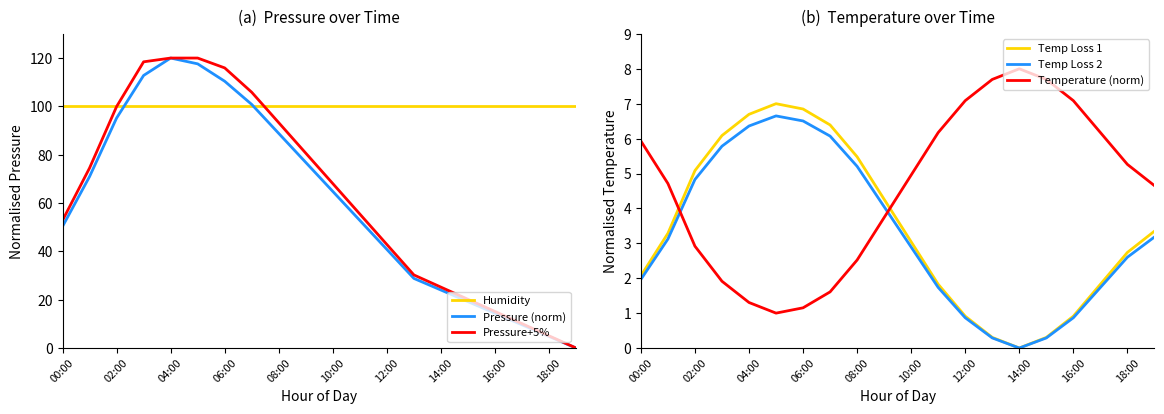

True or false: Temp Loss 1 has more than 0 points higher than both neighbors.

True